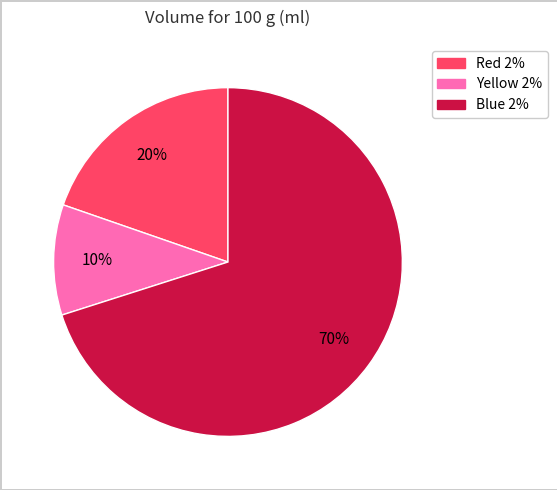

Combined, do Red 2% and Yellow 2% account for over 50%?

No